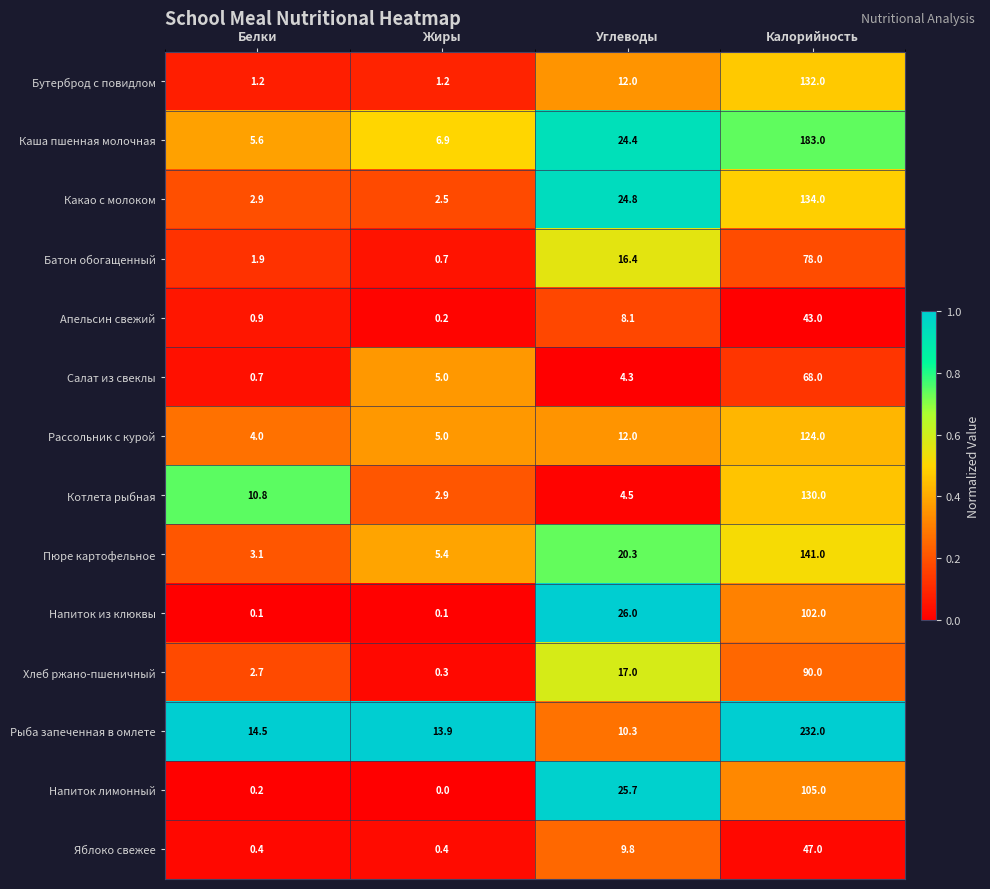

Count the number of categories in the chart.

4